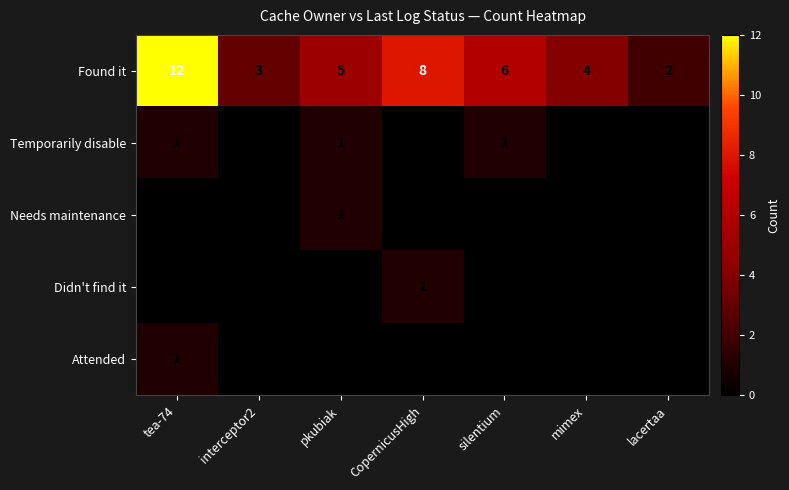

At which category is the sum across all series the highest?

tea-74